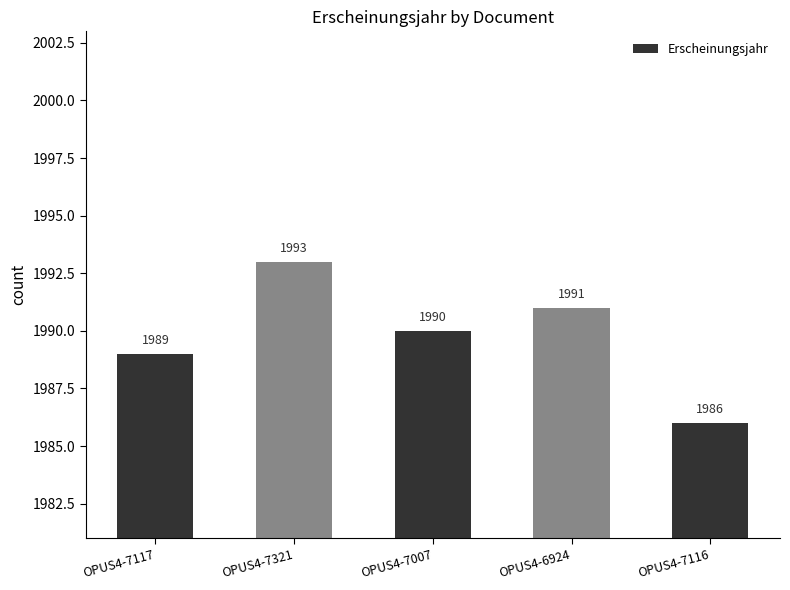

Where is the data nearest to the value 1989?

OPUS4-7117